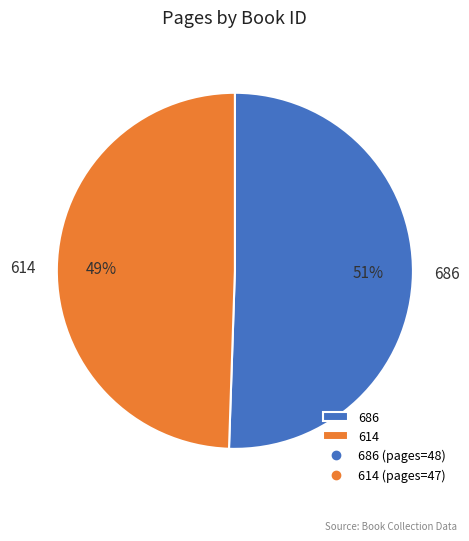

True or false: 686 accounts for 45% of the total.

False